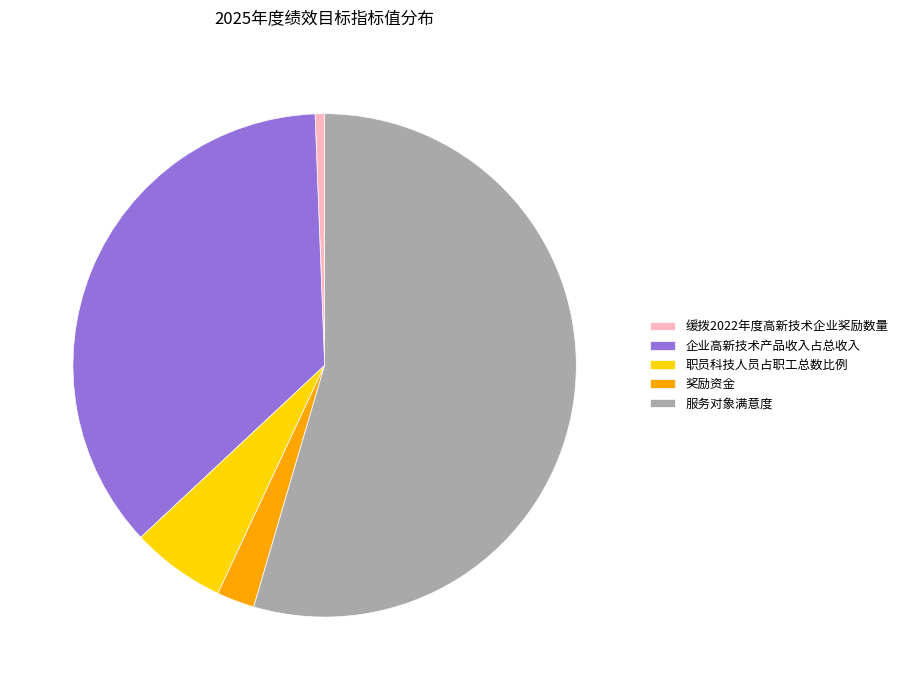

What is the ratio of the value at 服务对象满意度 to the value at 职员科技人员占职工总数比例?

9.0